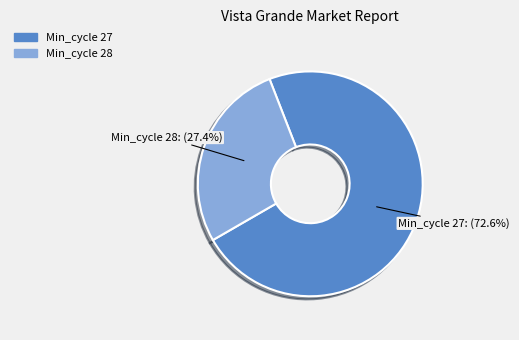

Count the number of slices in the pie.

2